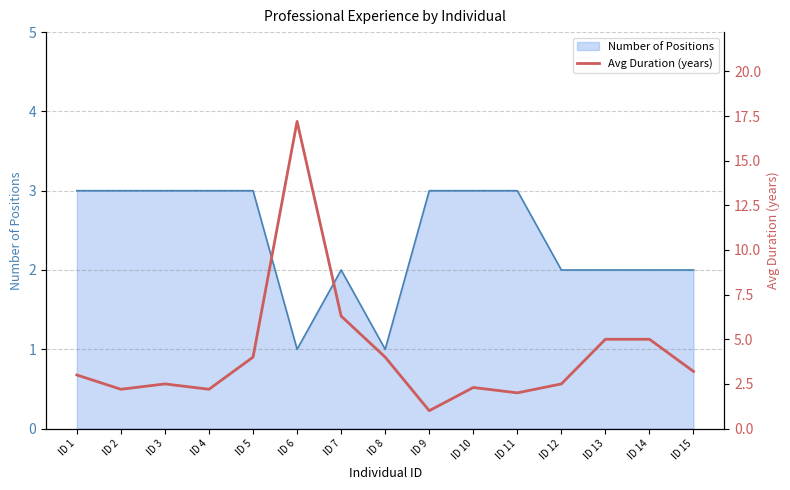

Rank the categories by value from lowest to highest.

ID 9, ID 11, ID 2, ID 4, ID 10, ID 3, ID 12, ID 1, ID 15, ID 5, ID 8, ID 13, ID 14, ID 7, ID 6